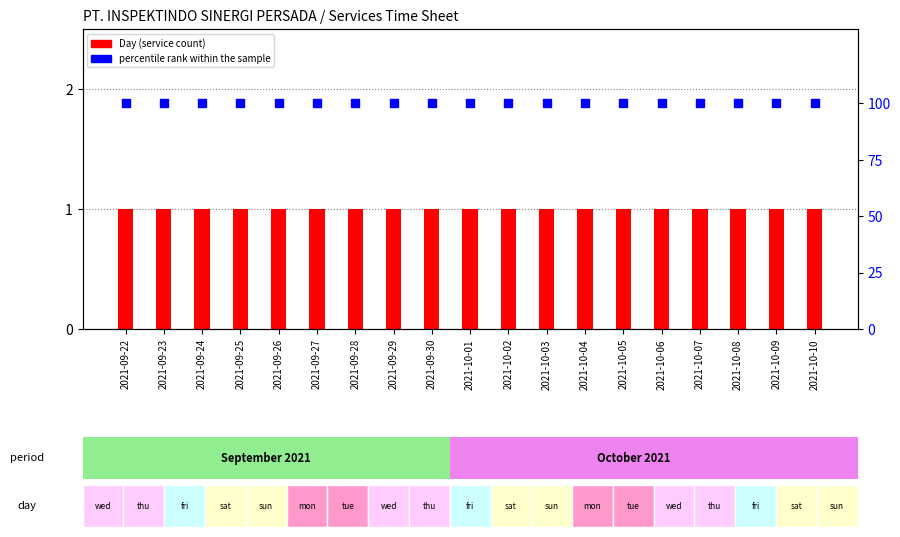

At how many categories does at least one series exceed 9?

19